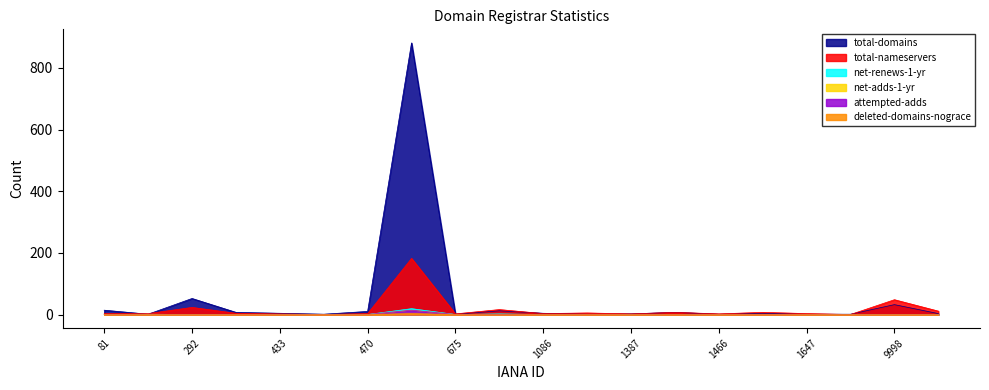

At which label is net-renews-1-yr closest to 9?

1011